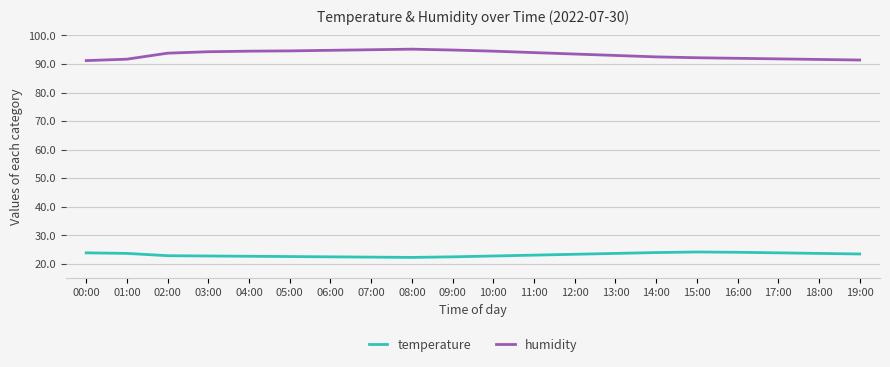

True or false: humidity and temperature cross at least once.

False